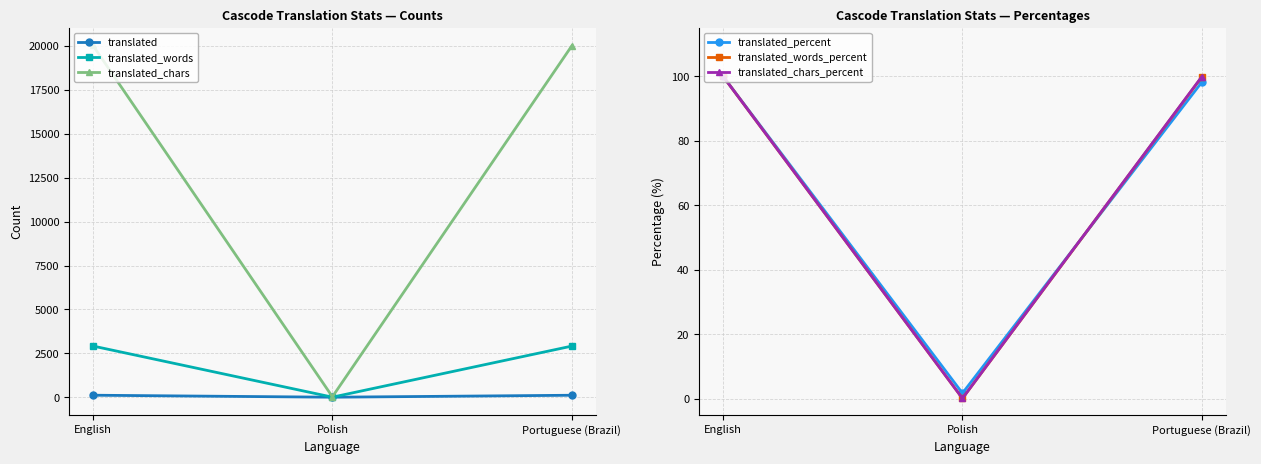

Which series has the largest total across all categories?

translated_chars